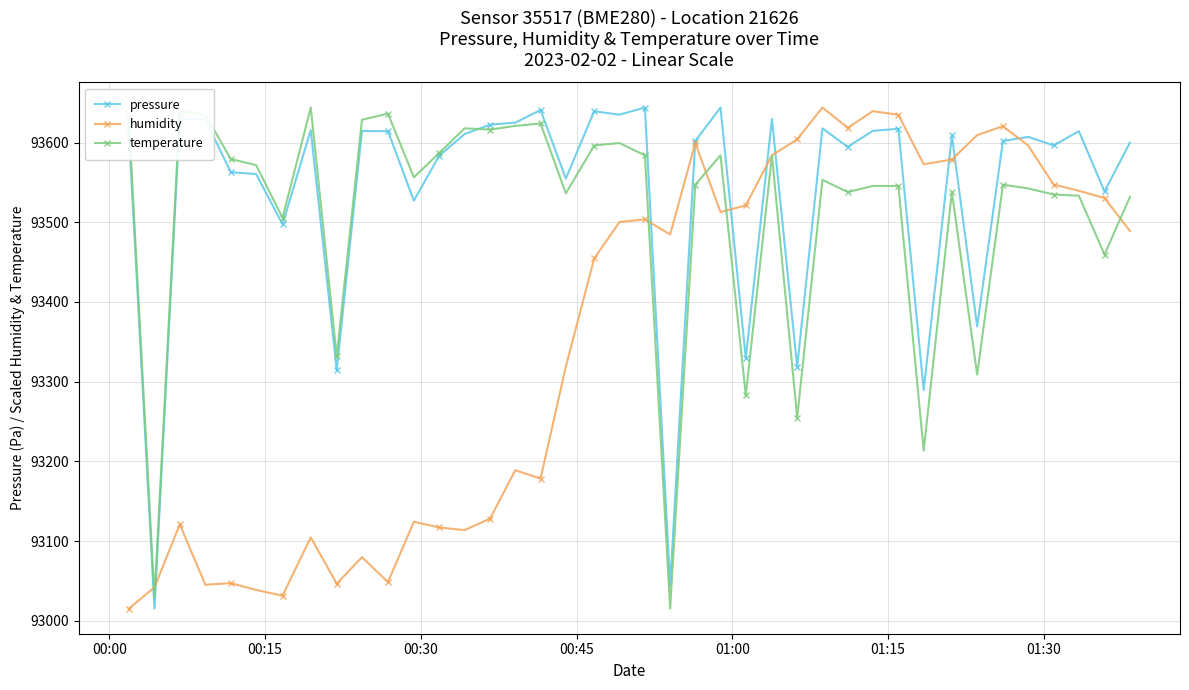

What are all the series names shown in the legend?

pressure, humidity, temperature